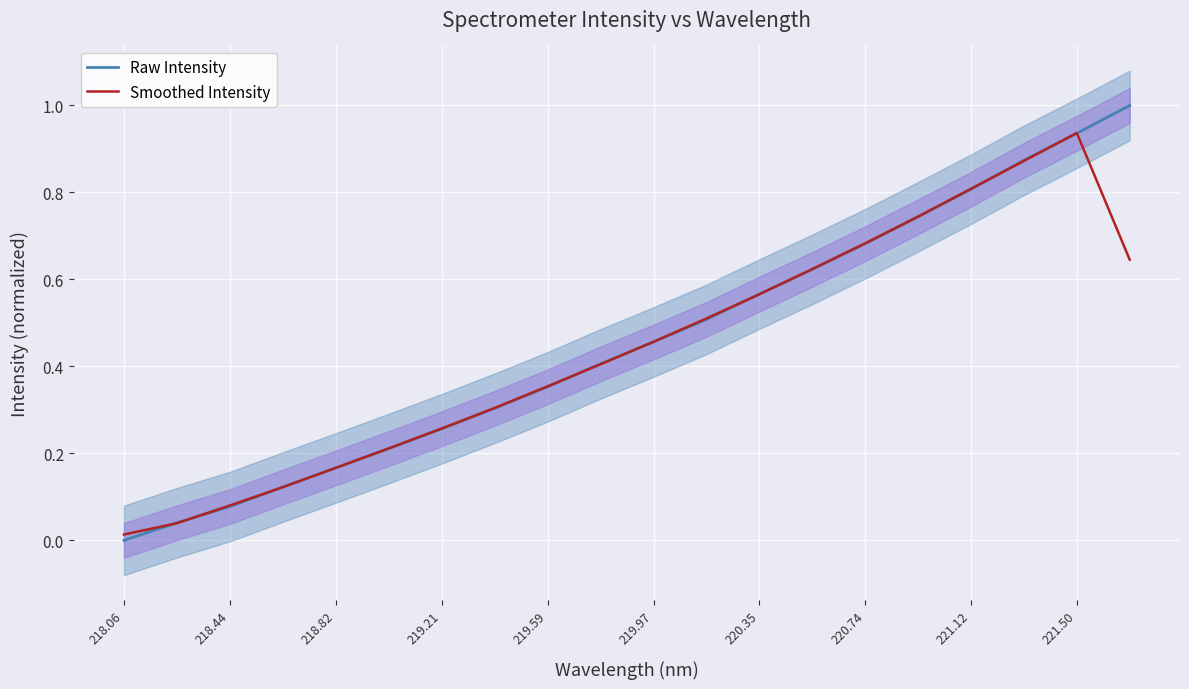

What is the sum of all Smoothed Intensity values?

8.8